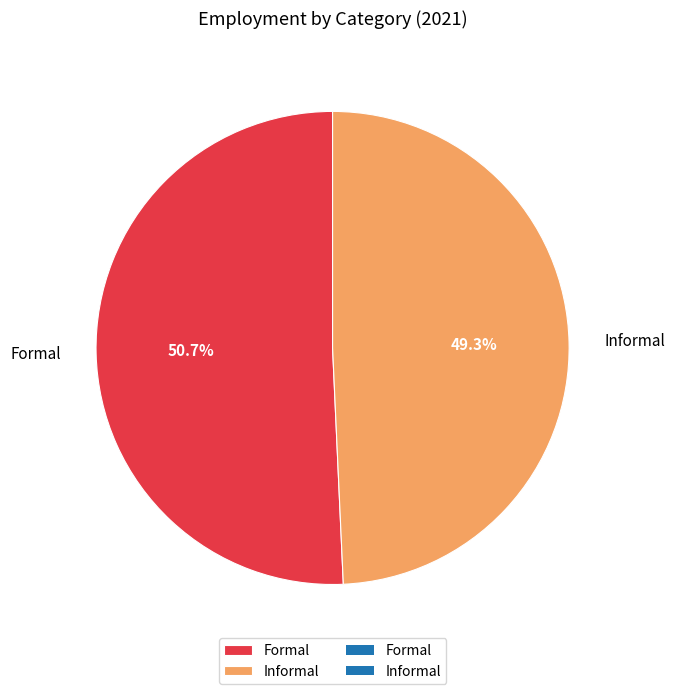

Approximately how many times larger is the value at Informal compared to Formal?

1.0